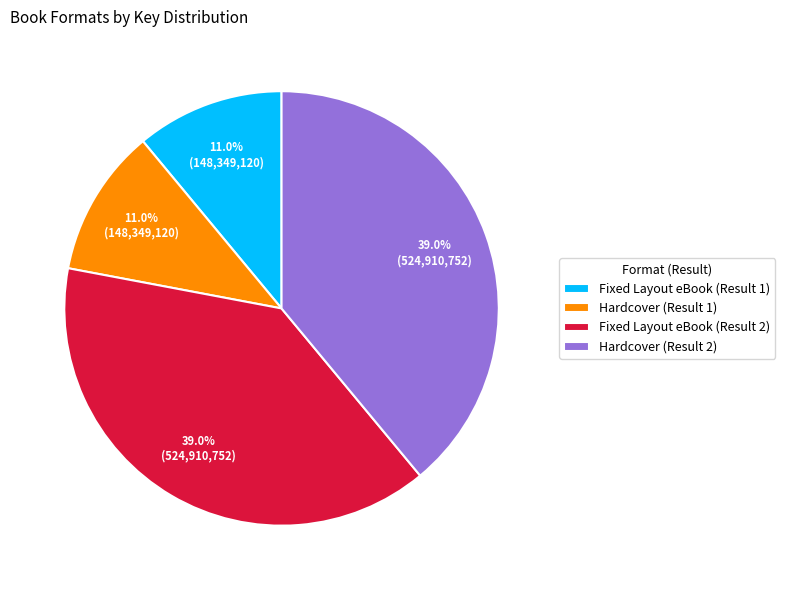

Does Hardcover (Result 1) account for over 50% of the chart?

No